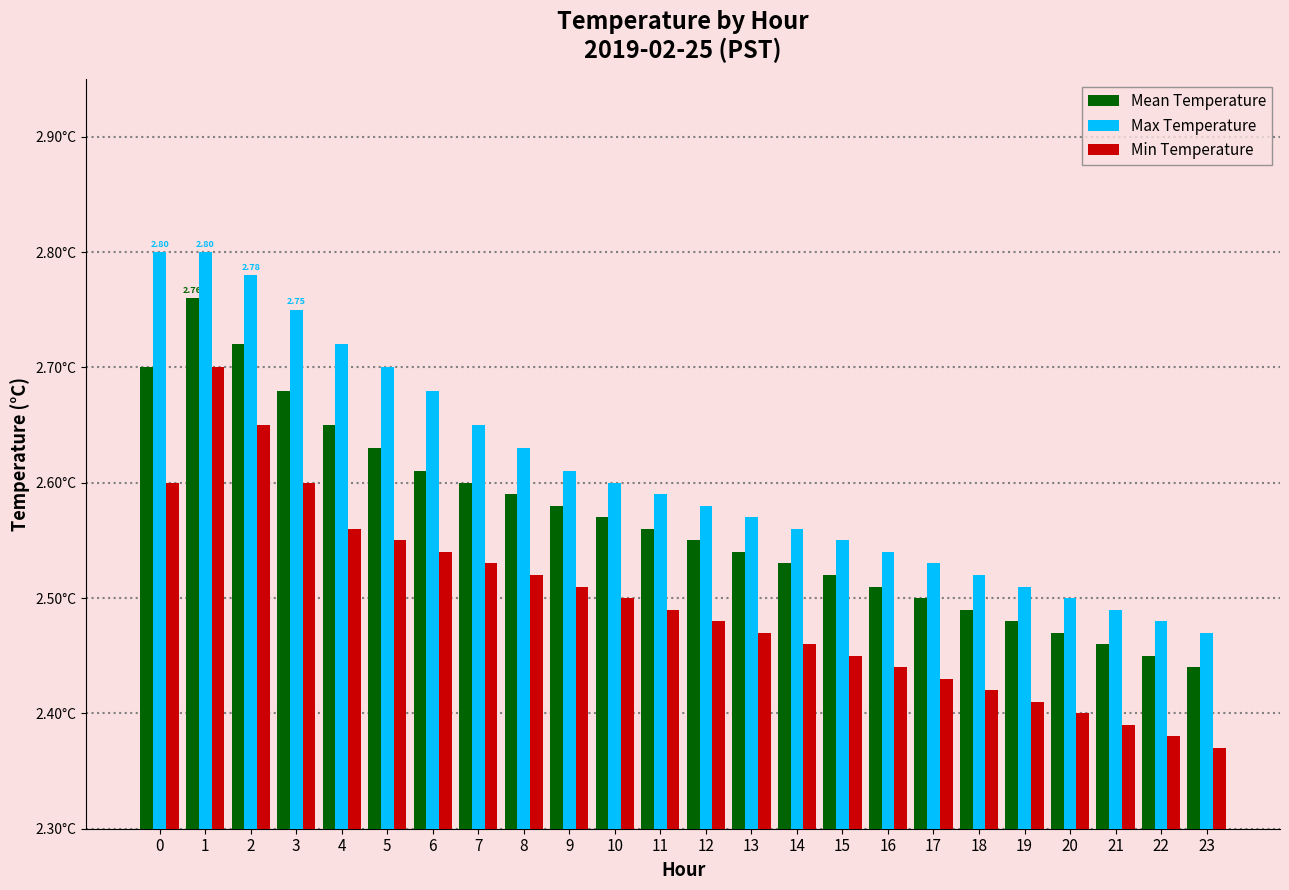

The value of Mean Temperature at 2 is 4.1. True or false?

False